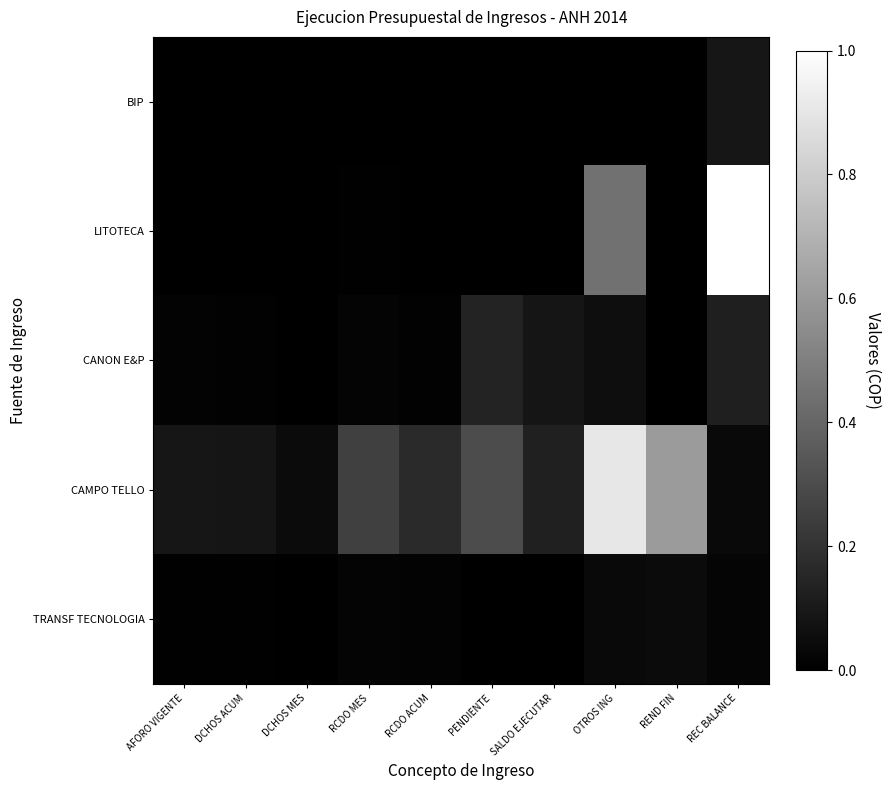

Reading left to right, list all the values displayed in this chart.

BIP: AFORO VIGENTE=0.0	DCHOS ACUM=0.0	DCHOS MES=0.0	RCDO MES=0.0	RCDO ACUM=0.0	PENDIENTE=0.0	SALDO EJECUTAR=0.0	OTROS ING=0.0	REND FIN=0.0	REC BALANCE=0.1
LITOTECA: AFORO VIGENTE=0.0	DCHOS ACUM=0.0	DCHOS MES=0.0	RCDO MES=0.0	RCDO ACUM=0.0	PENDIENTE=0.0	SALDO EJECUTAR=0.0	OTROS ING=0.4	REND FIN=0.0	REC BALANCE=1.0
CANON E&P: AFORO VIGENTE=0.0	DCHOS ACUM=0.0	DCHOS MES=0.0	RCDO MES=0.0	RCDO ACUM=0.0	PENDIENTE=0.1	SALDO EJECUTAR=0.1	OTROS ING=0.1	REND FIN=0.0	REC BALANCE=0.1
CAMPO TELLO: AFORO VIGENTE=0.1	DCHOS ACUM=0.1	DCHOS MES=0.0	RCDO MES=0.3	RCDO ACUM=0.2	PENDIENTE=0.3	SALDO EJECUTAR=0.1	OTROS ING=0.9	REND FIN=0.6	REC BALANCE=0.0
TRANSF TECNOLOGIA: AFORO VIGENTE=0.0	DCHOS ACUM=0.0	DCHOS MES=0.0	RCDO MES=0.0	RCDO ACUM=0.0	PENDIENTE=0.0	SALDO EJECUTAR=0.0	OTROS ING=0.0	REND FIN=0.0	REC BALANCE=0.0